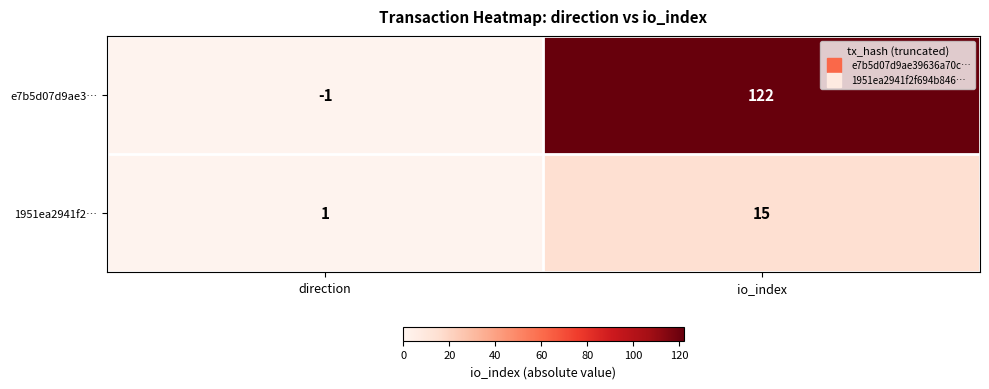

At direction, list the series in order from smallest to largest.

e7b5d07d9ae3…, 1951ea2941f2…